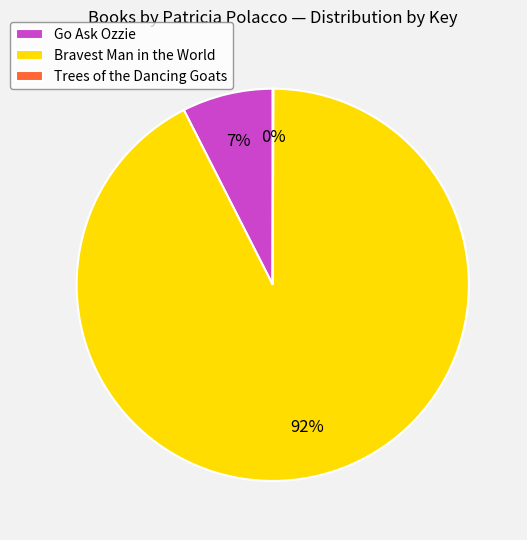

To the nearest percent, what is the average slice percentage?

33%